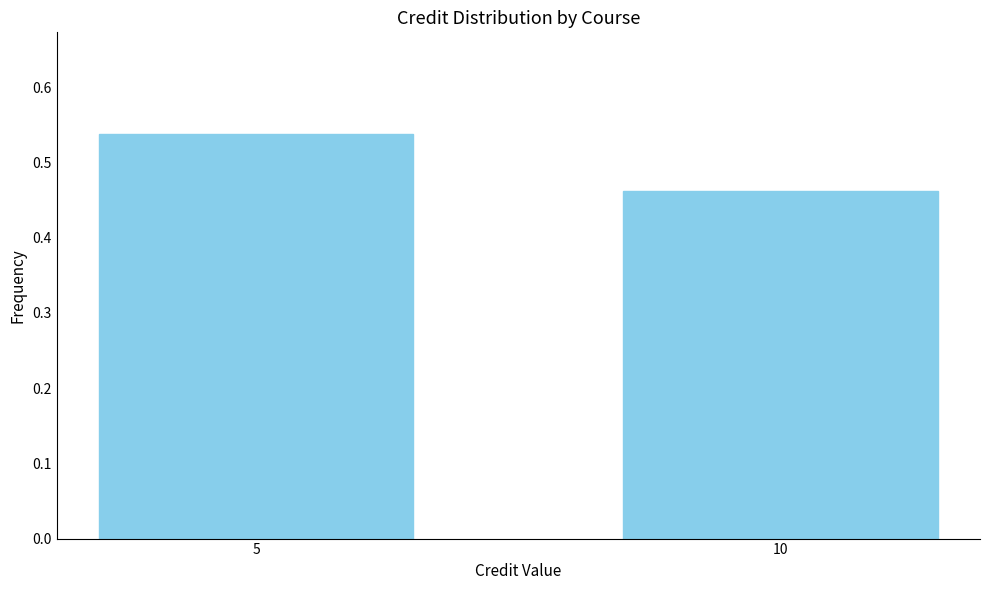

Which category has the lowest value across all series?

10